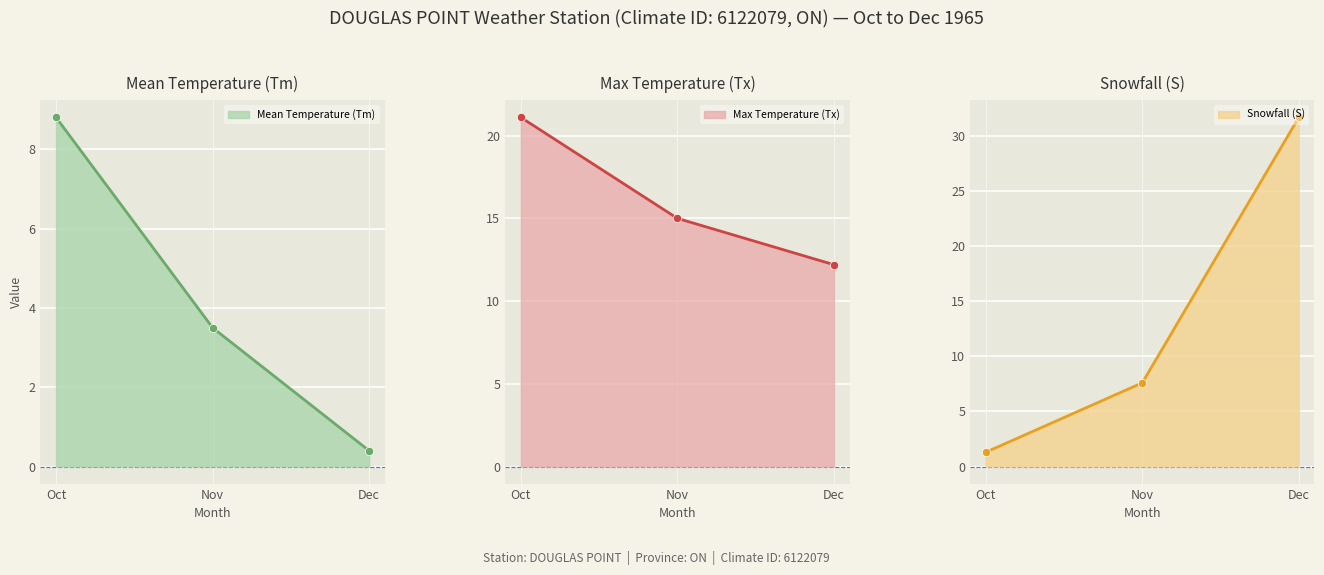

What is the value of the Snowfall (S) line point at the 2nd from the left?

7.6